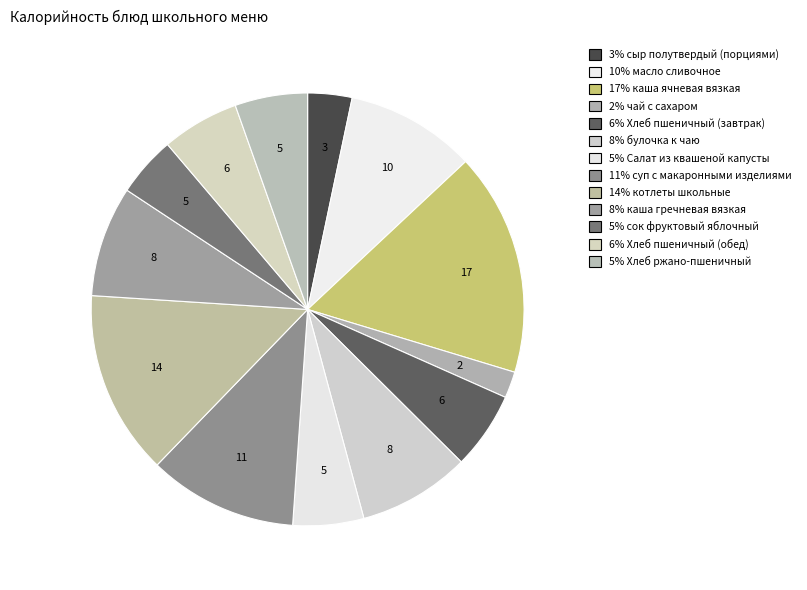

Does any single category account for the majority?

No